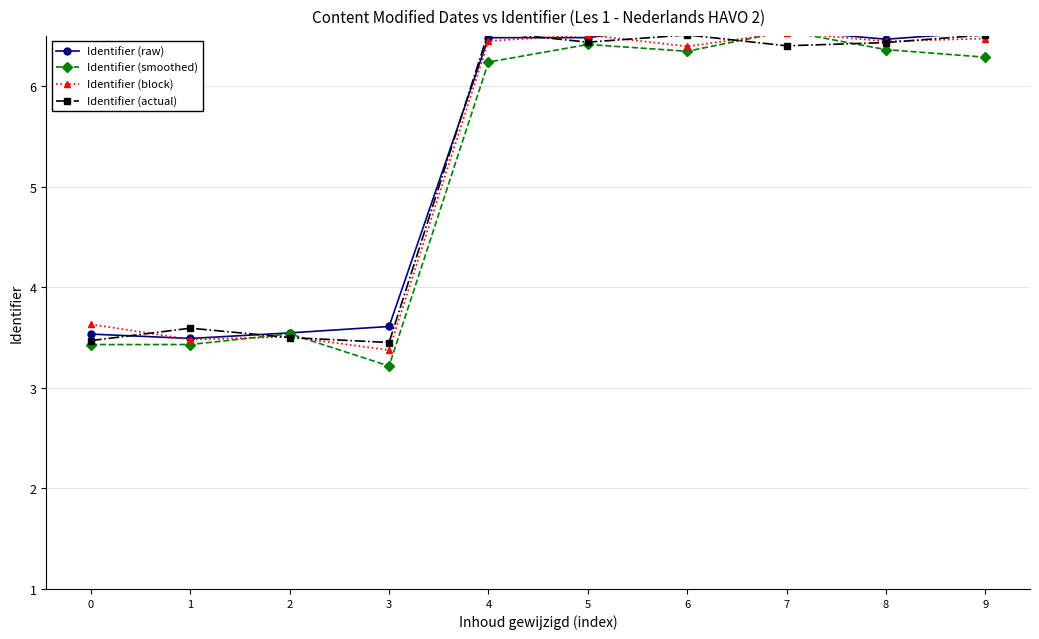

How many intersections are there between Identifier (raw) and Identifier (actual)?

4